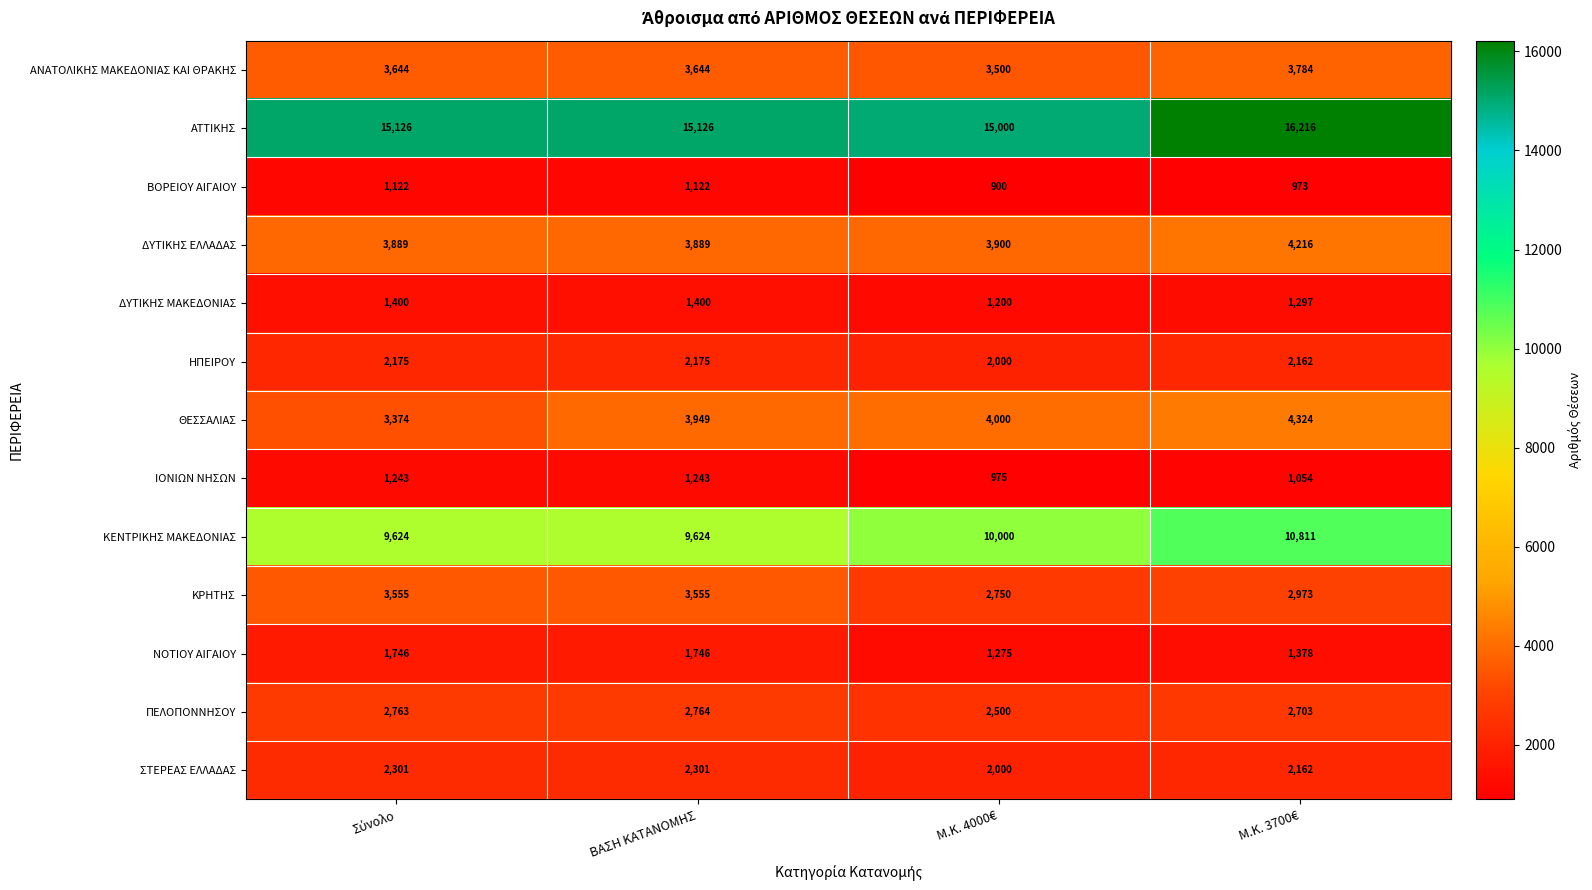

Which series has the largest range (max minus min)?

ΑΤΤΙΚΗΣ